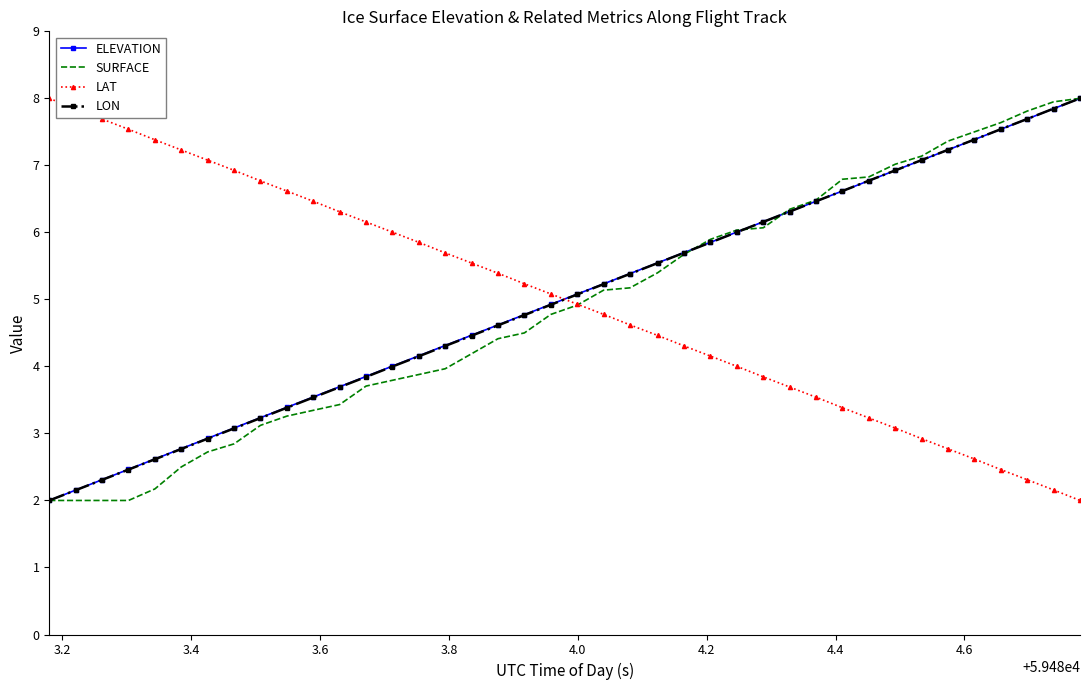

What is the smallest value displayed?

2.0